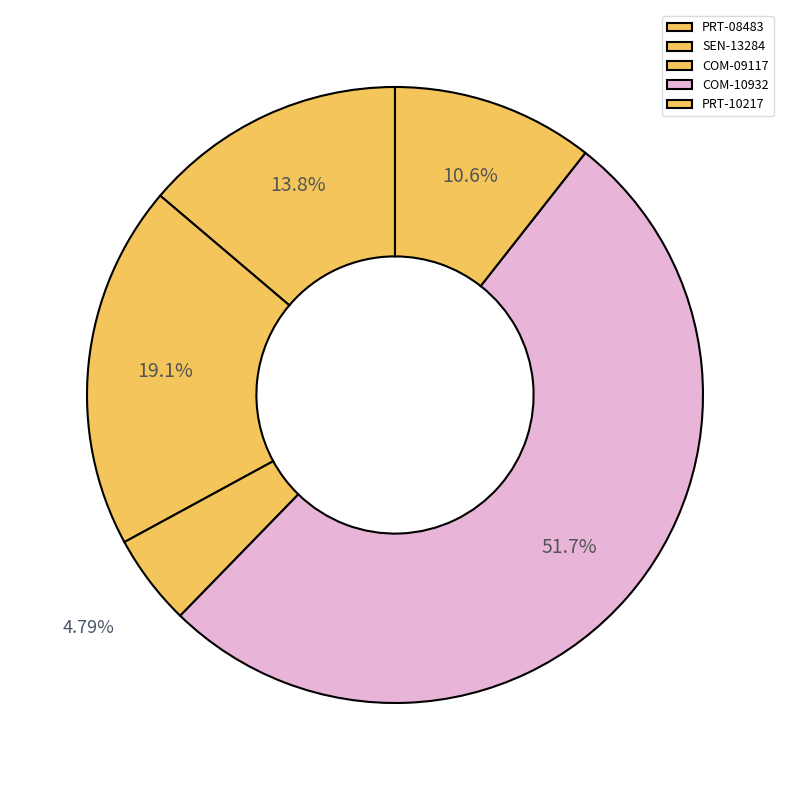

Between SEN-13284 and COM-10932, which is larger?

COM-10932